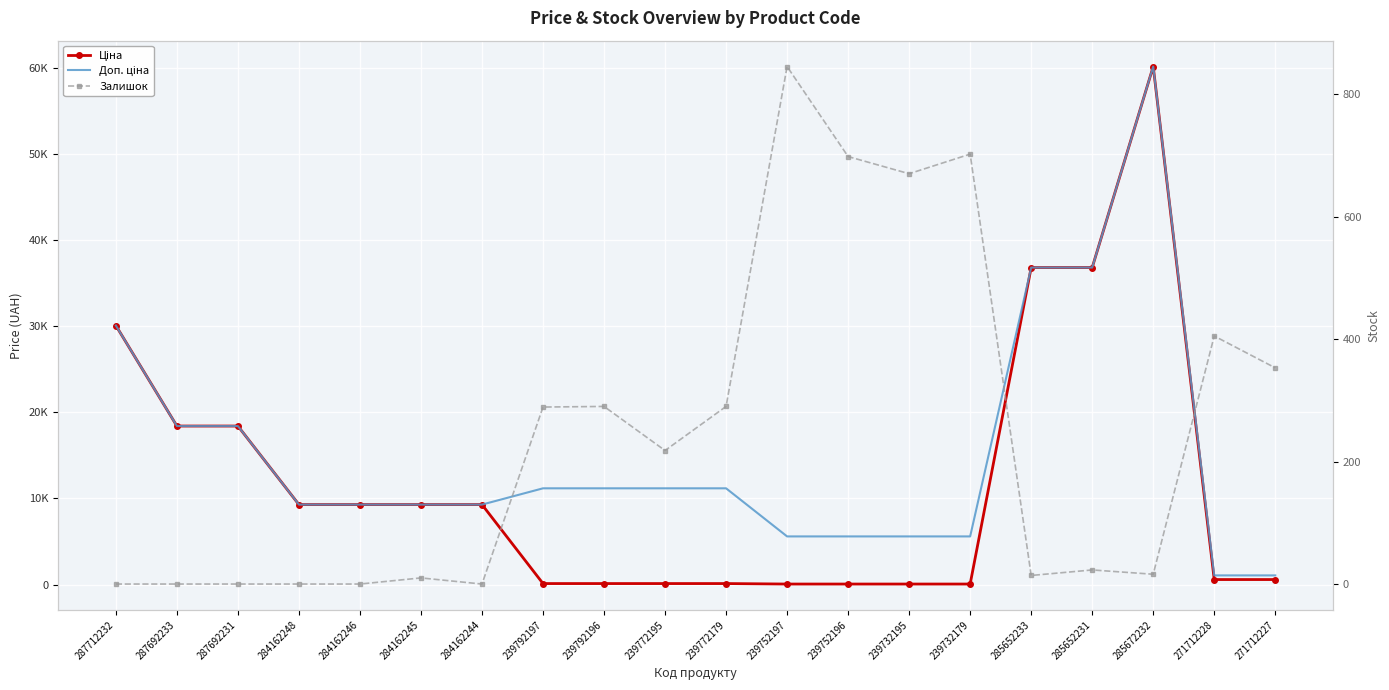

Reading left to right, transcribe all the data shown in this chart.

Ціна: 30102.8	18420.9	18420.9	9290.5	9290.5	9290.5	9290.5	111.8	111.8	111.8	111.8	55.9	55.9	55.9	55.9	36841.8	36841.8	60205.6	578.1	578.1
Доп. ціна: 30102.8	18420.9	18420.9	9290.5	9290.5	9290.5	9290.5	11182.0	11182.0	11182.0	11182.0	5591.0	5591.0	5591.0	5591.0	36841.8	36841.8	60205.6	1060.0	1060.0
Залишок: 0.0	0.0	0.0	0.0	0.0	10.0	0.0	289.0	290.0	218.0	290.0	845.0	698.0	670.0	702.0	14.0	23.0	16.0	405.0	353.0